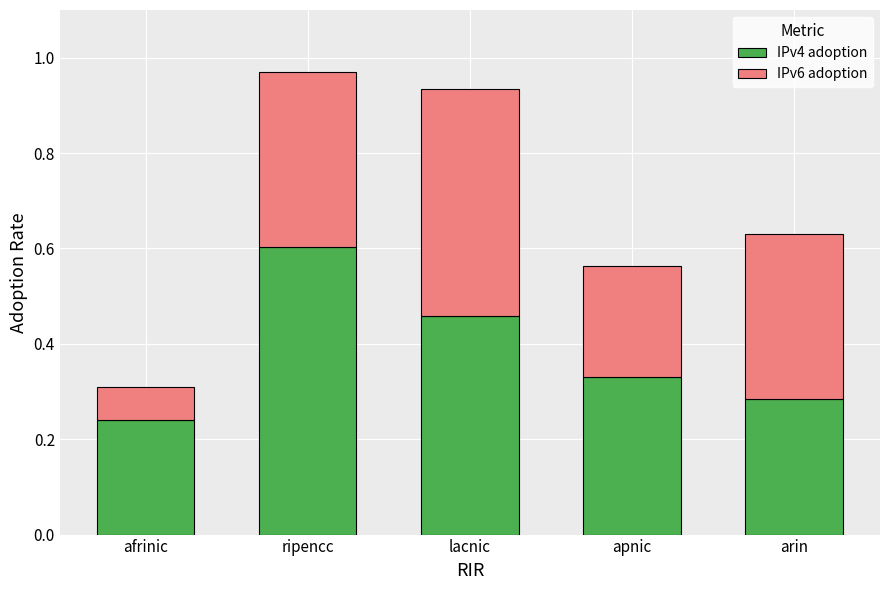

At which category is the sum across all series the highest?

ripencc